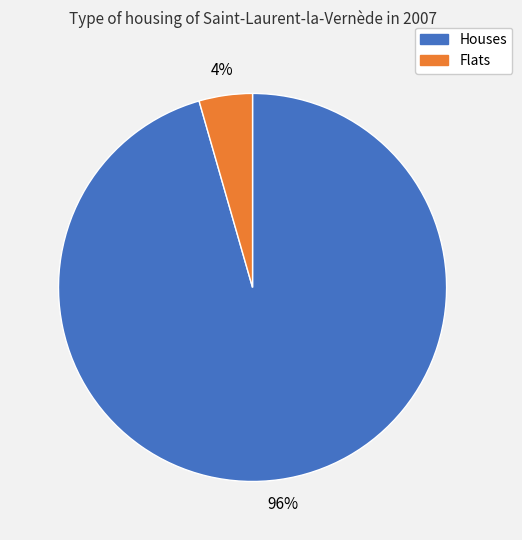

Which has a higher value, Flats or Houses?

Houses